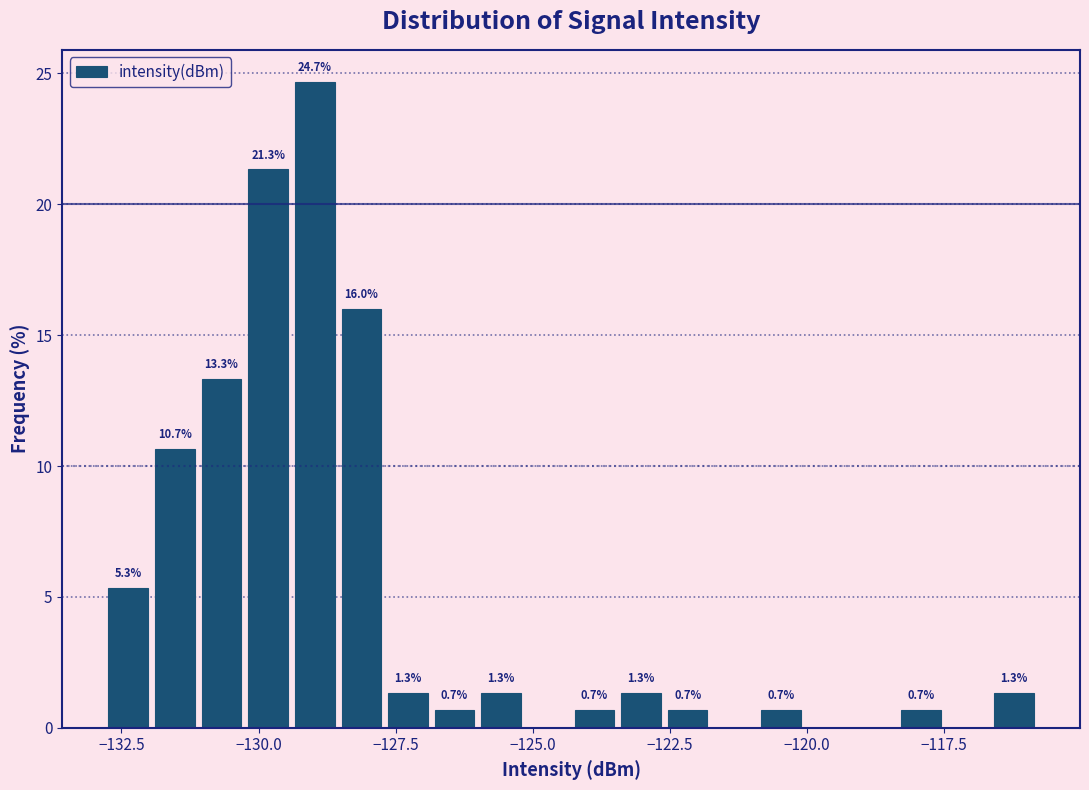

Read against the x-axis, roughly where is the centre of the tallest bar?

-129.0